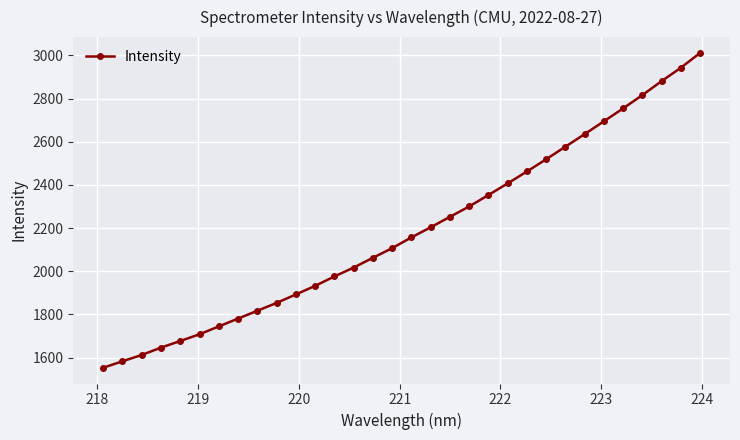

Count the number of data series in this chart.

1